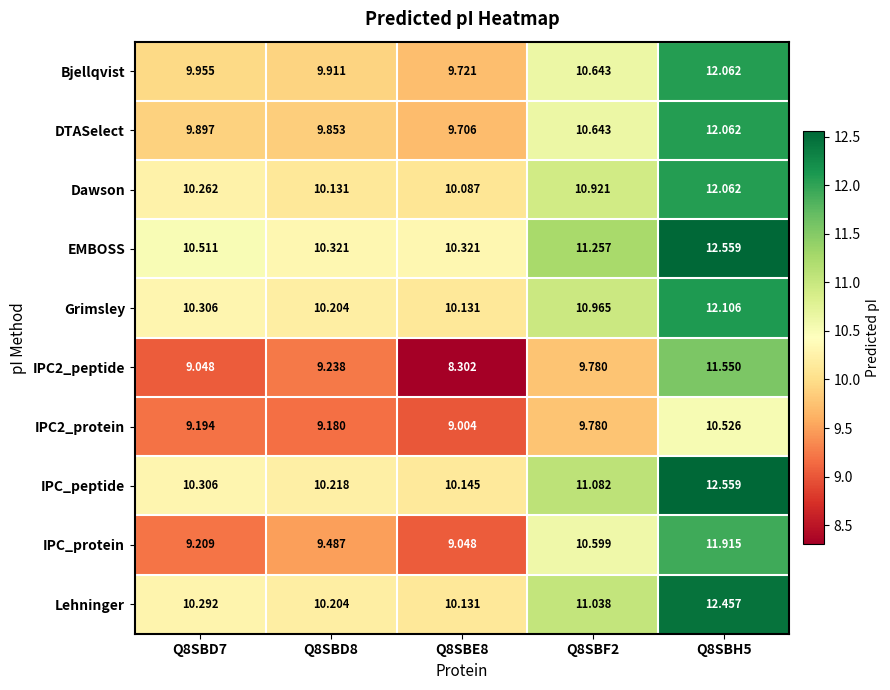

Between Q8SBD7 and Q8SBF2, which series saw the biggest shift?

IPC_protein